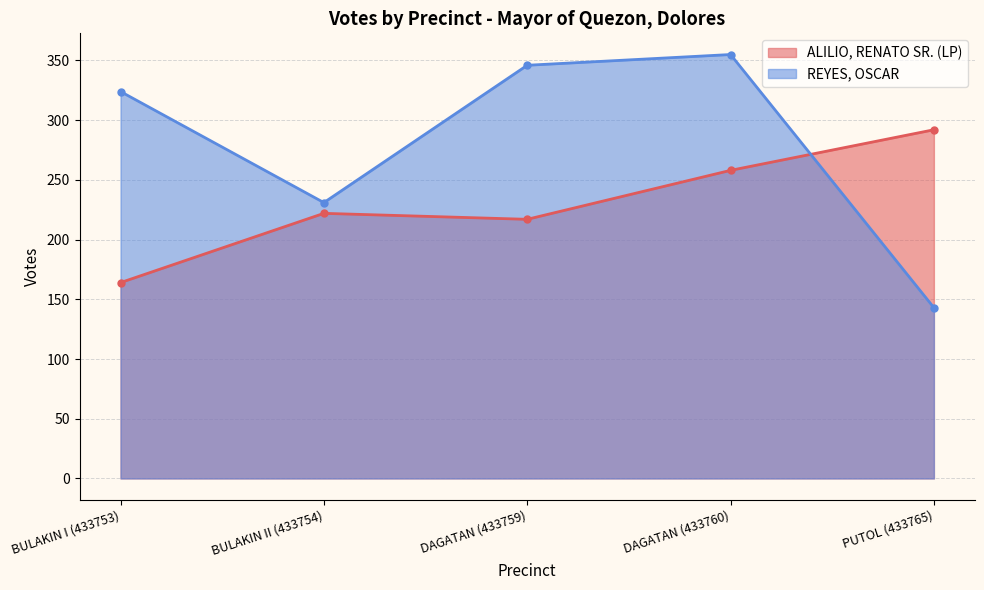

Between BULAKIN II (433754) and DAGATAN (433759), which is larger?

BULAKIN II (433754)